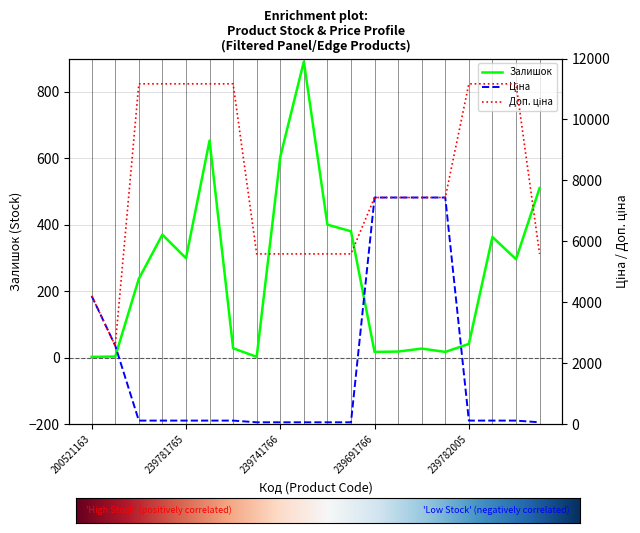

Is the value of Ціна at 239691765 greater than the value of Залишок at 239741765?

Yes